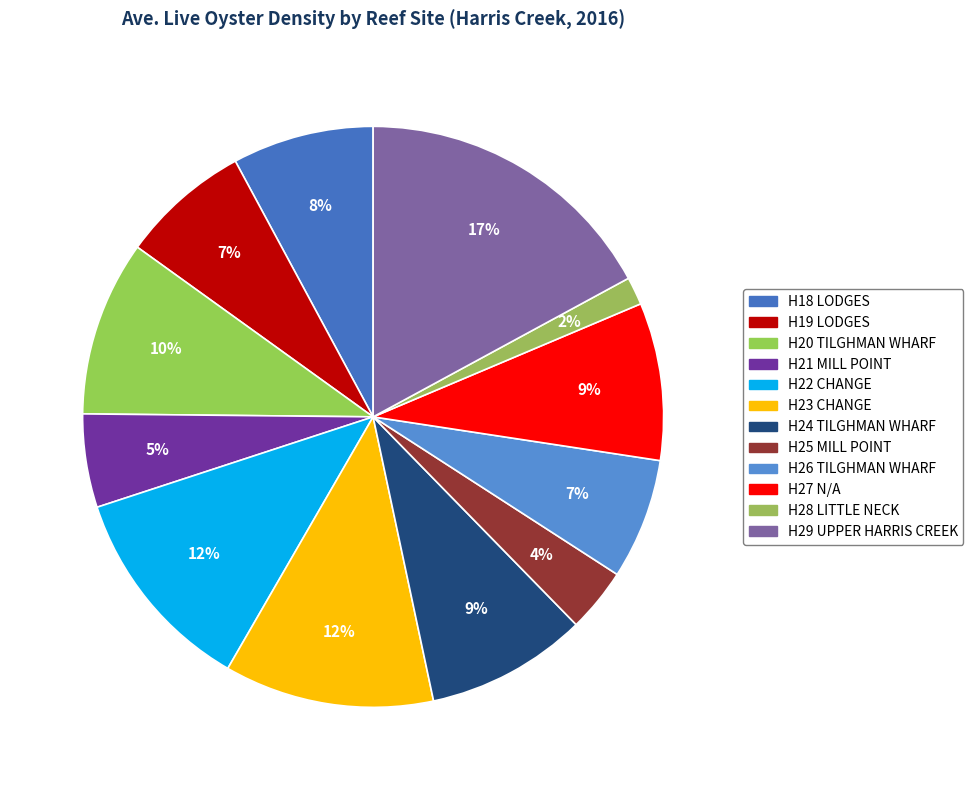

How many segments does this pie chart have?

12